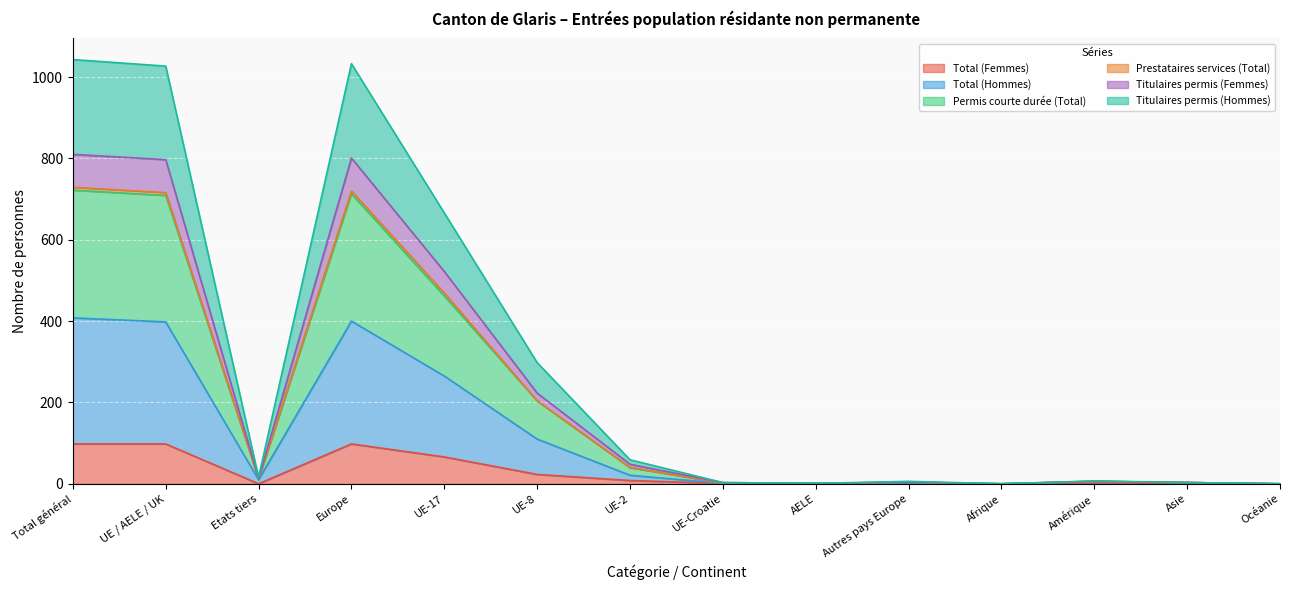

What is the maximum value for Total (Femmes)?

98